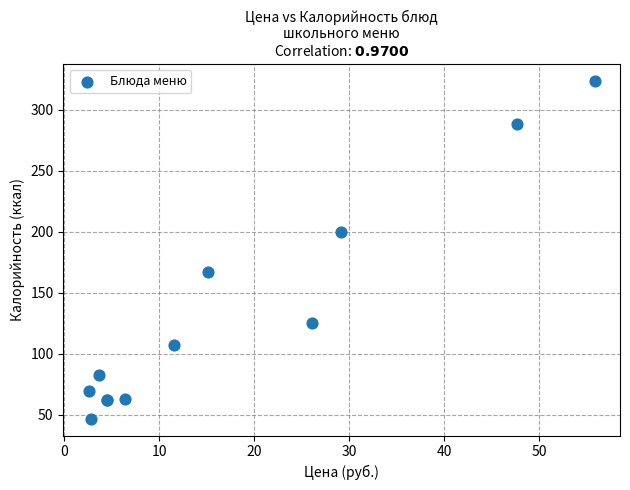

What Y value in the scatter plot is closest to 185?

199.6